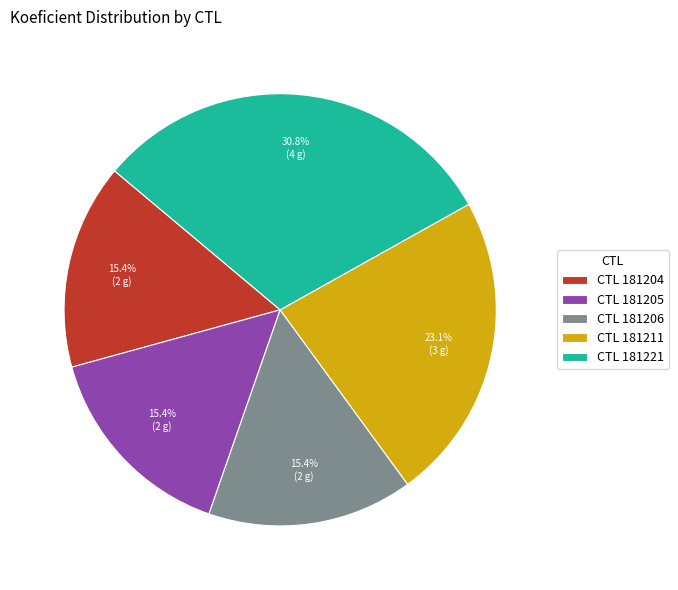

Which has a higher value, CTL 181211 or CTL 181205?

CTL 181211